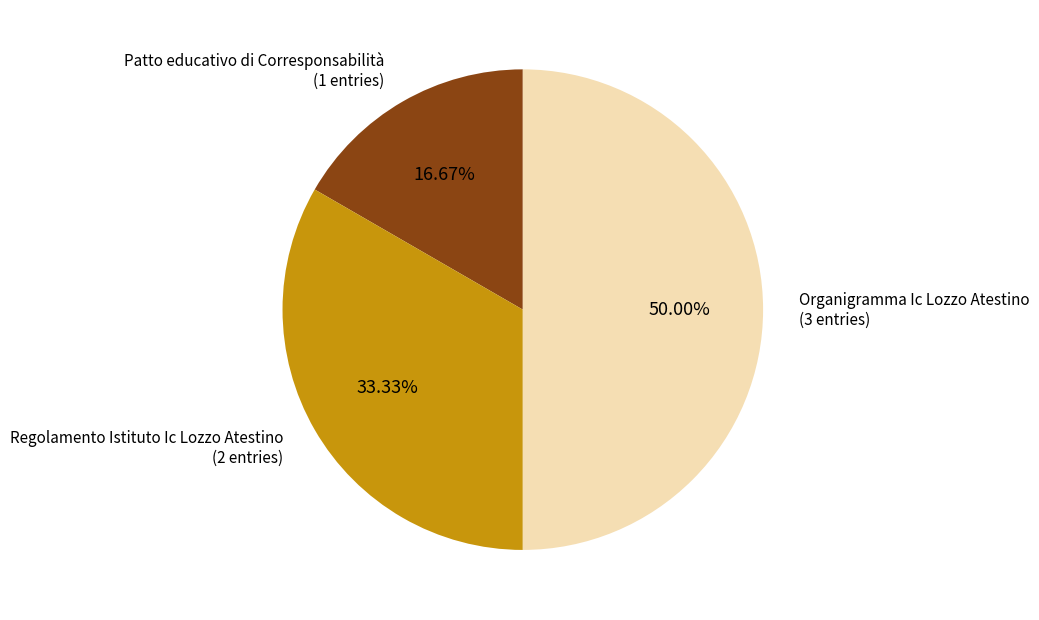

What is the largest slice in the pie chart?

Organigramma Ic Lozzo Atestino